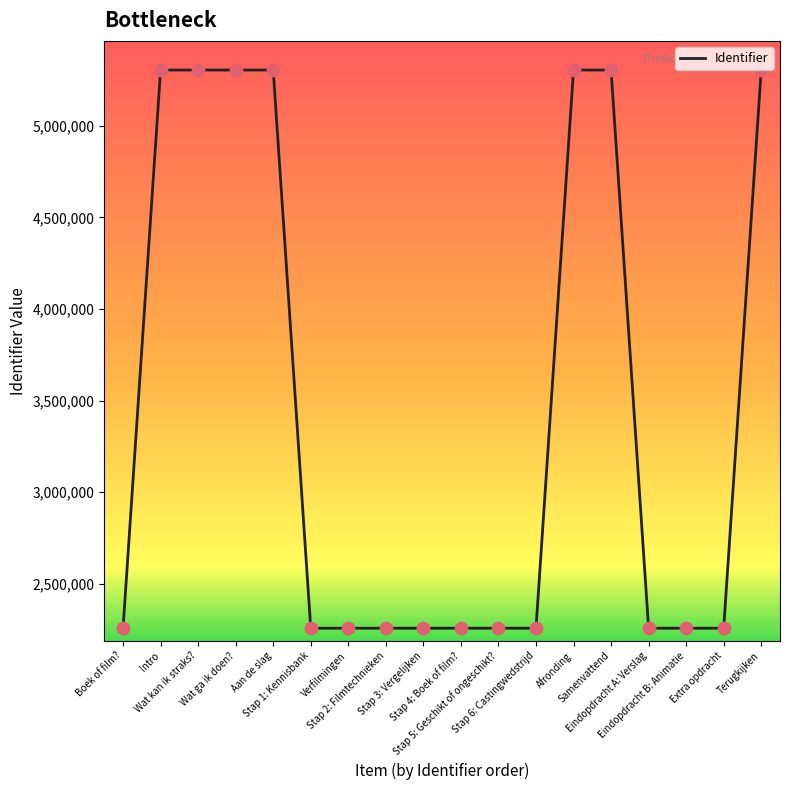

What is the change in value from Stap 6: Castingwedstrijd to Extra opdracht?

+8